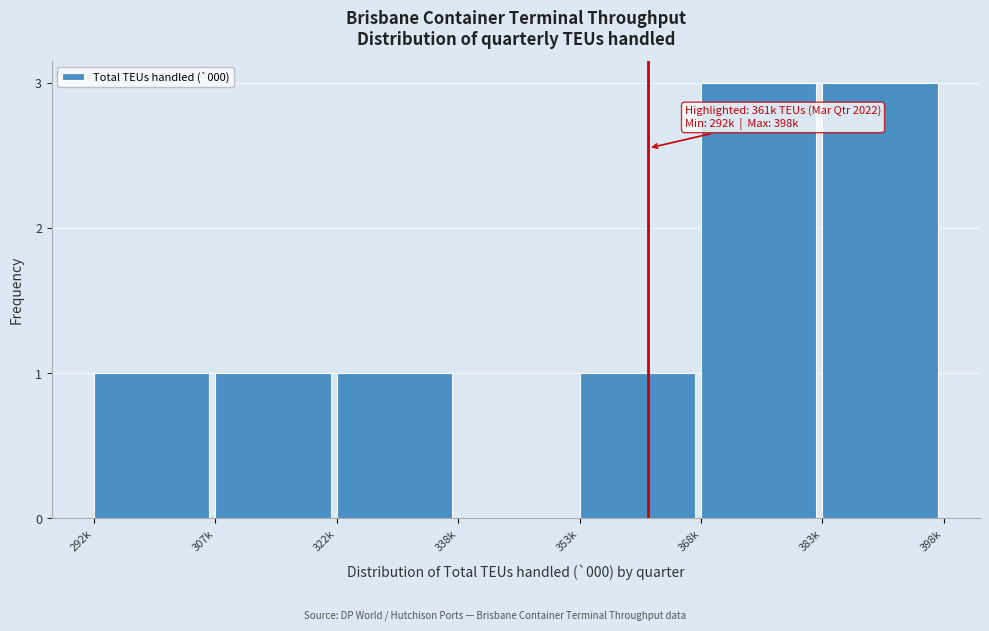

Reading left to right, extract all data points from this chart.

292k=1	307k=1	322k=1	338k=0	353k=1	368k=3	383k=3